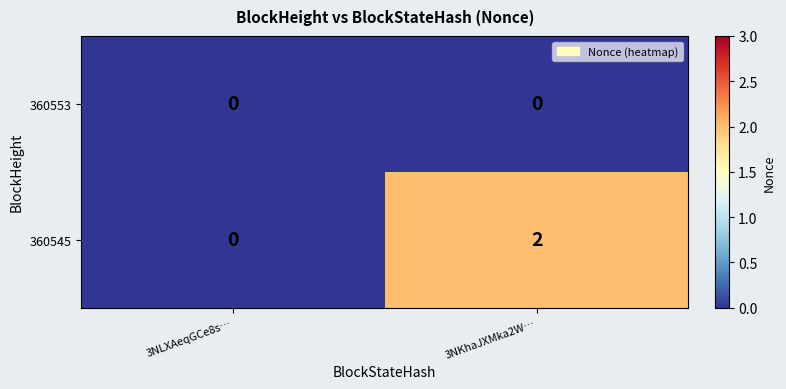

Is it true that 360545 equals 0 at 3NKhaJXMka2W…?

False